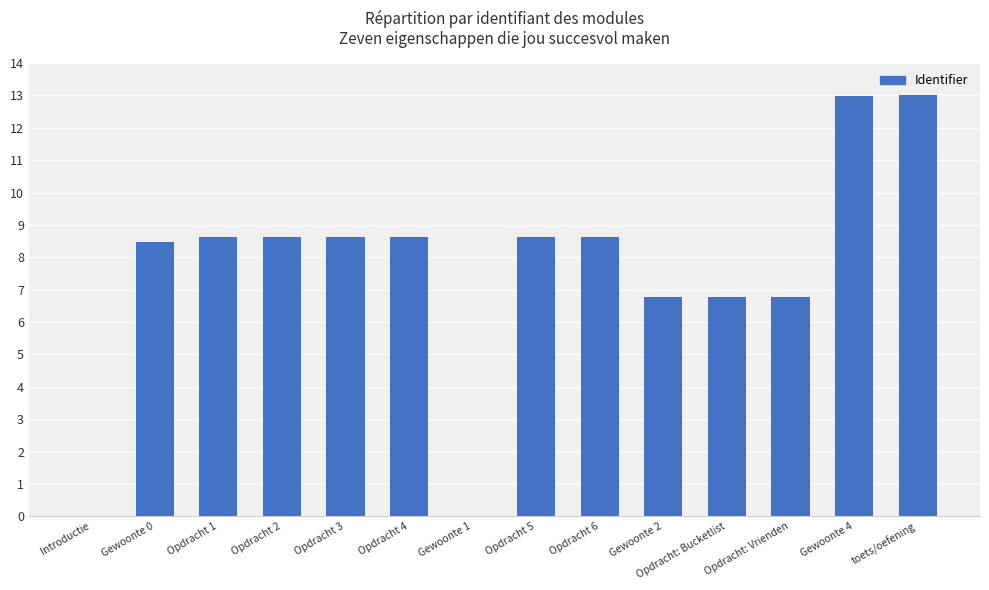

What is the sum of all values?

106.5